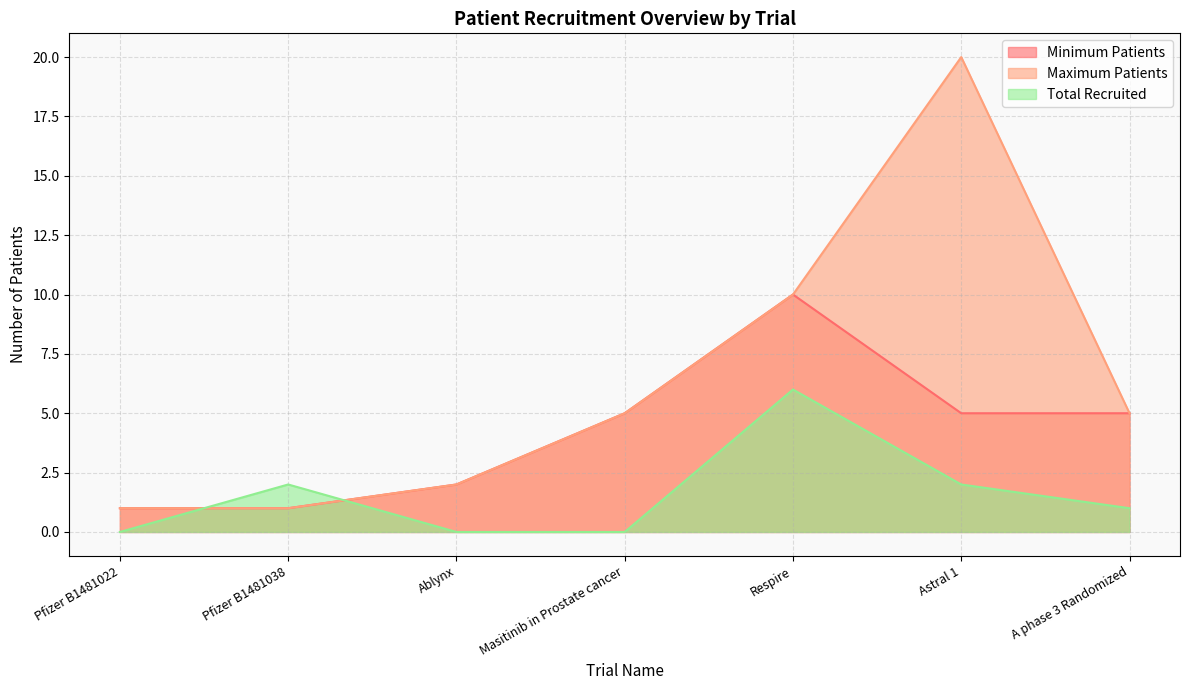

Rank the series by their maximum value, from highest to lowest.

Maximum Patients, Minimum Patients, Total Recruited